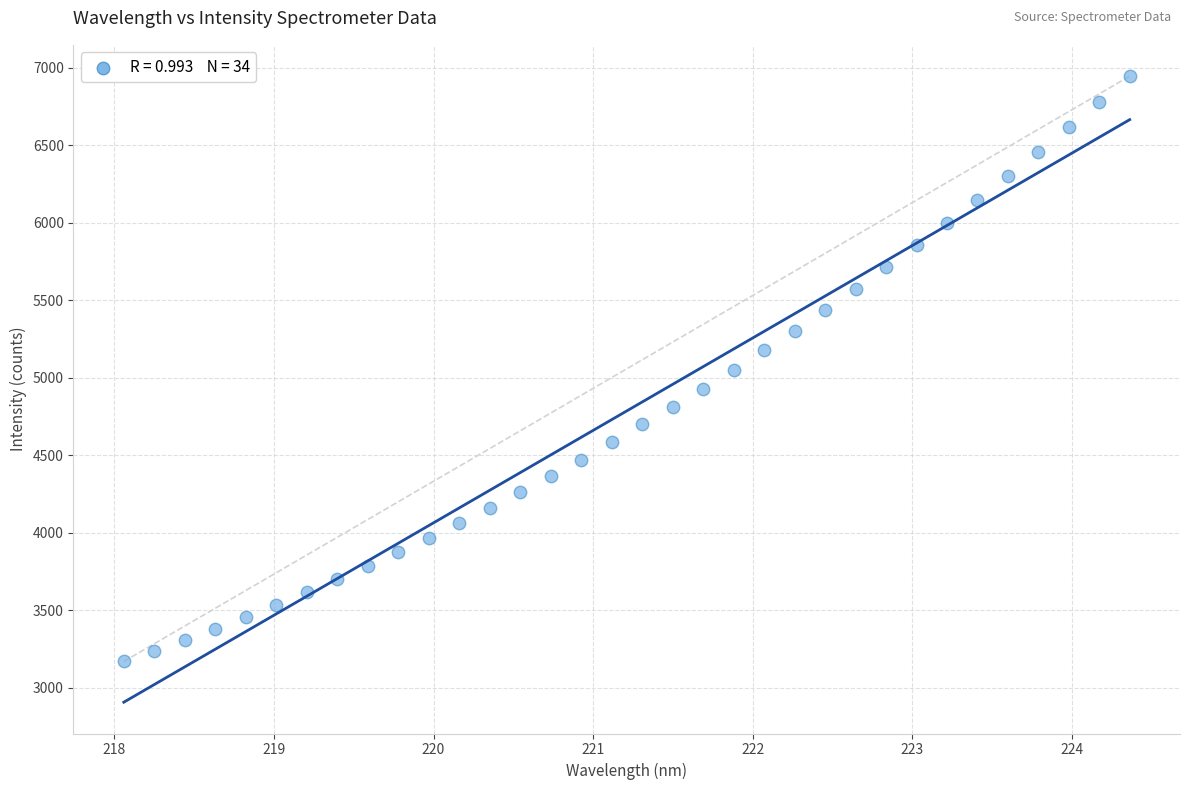

What is the range of Y values (max minus min)?

3775.4